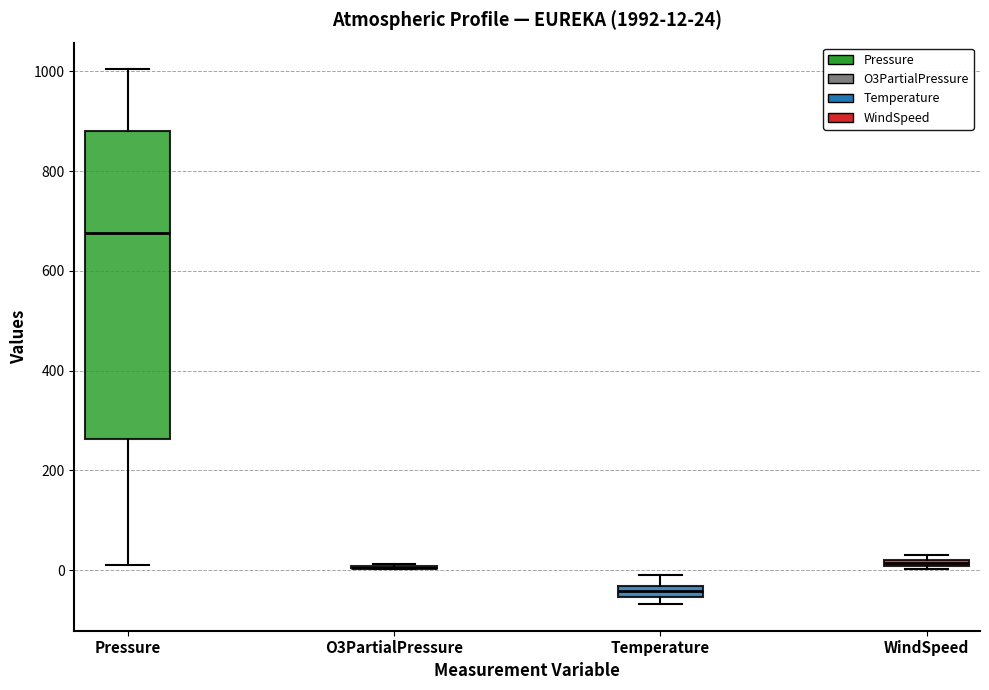

Comparing the boxes themselves (not the whiskers), which one is the tallest?

Pressure